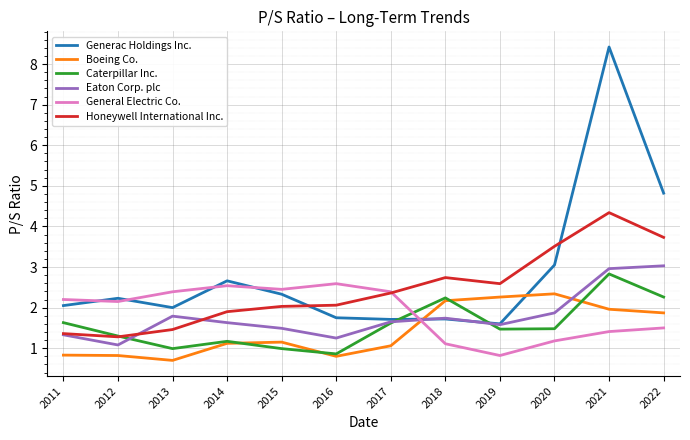

What is the spread (max minus min) of values at 2022?

3.3